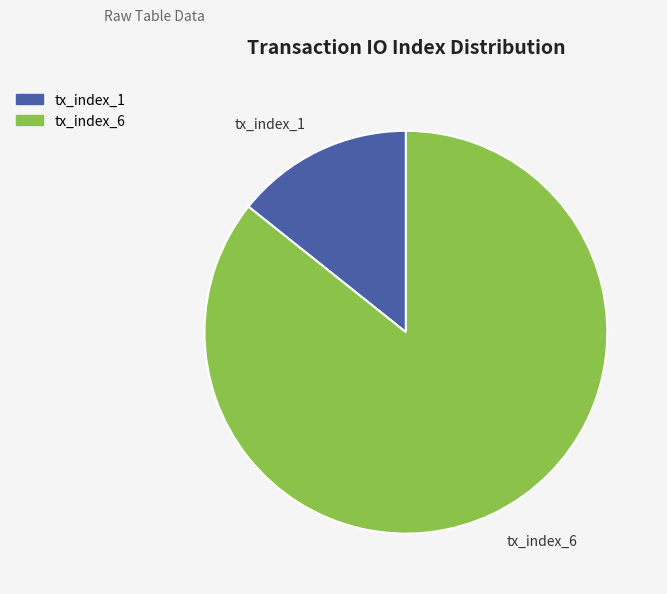

Count the number of slices in the pie.

2